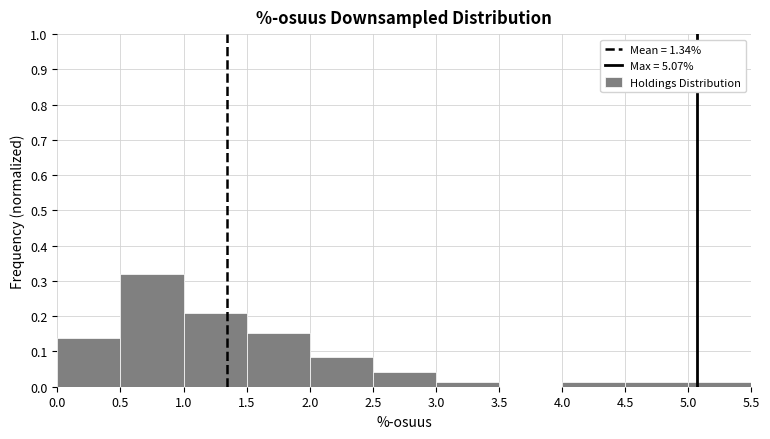

Reading left to right, transcribe this chart: for each bar, give the range it covers on the x-axis and its height. The values are not printed on the chart, so give them approximately, as read against the axis.

0.0 to 0.5: 0.14
0.5 to 1.0: 0.32
1.0 to 1.5: 0.21
1.5 to 2.0: 0.15
2.0 to 2.5: 0.08
2.5 to 3.0: 0.04
3.0 to 3.5: 0.01
3.5 to 4.0: 0
4.0 to 4.5: 0.01
4.5 to 5.0: 0.01
5.0 to 5.5: 0.01